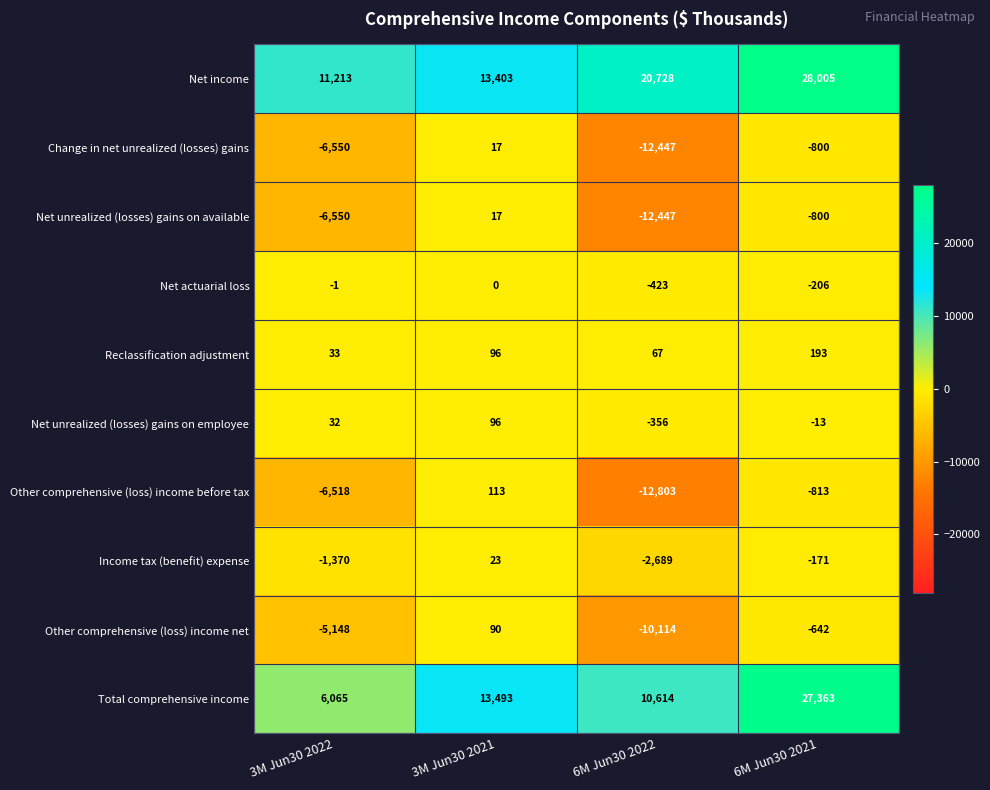

What is the difference between the Net unrealized (losses) gains on employee values at 6M Jun30 2021 and 6M Jun30 2022?

343